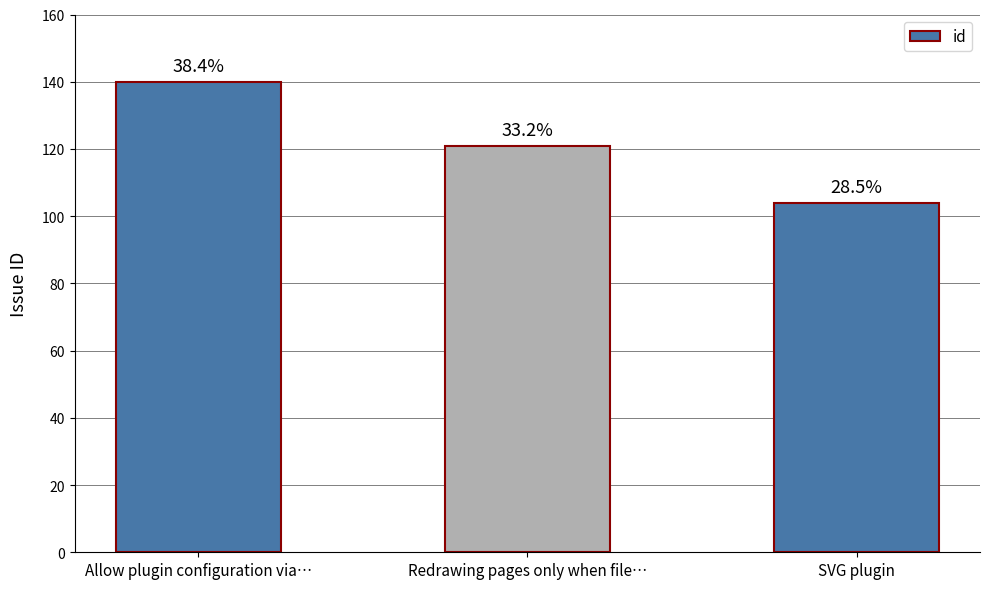

Rank the categories by value from lowest to highest.

SVG plugin, Redrawing pages only when file…, Allow plugin configuration via…